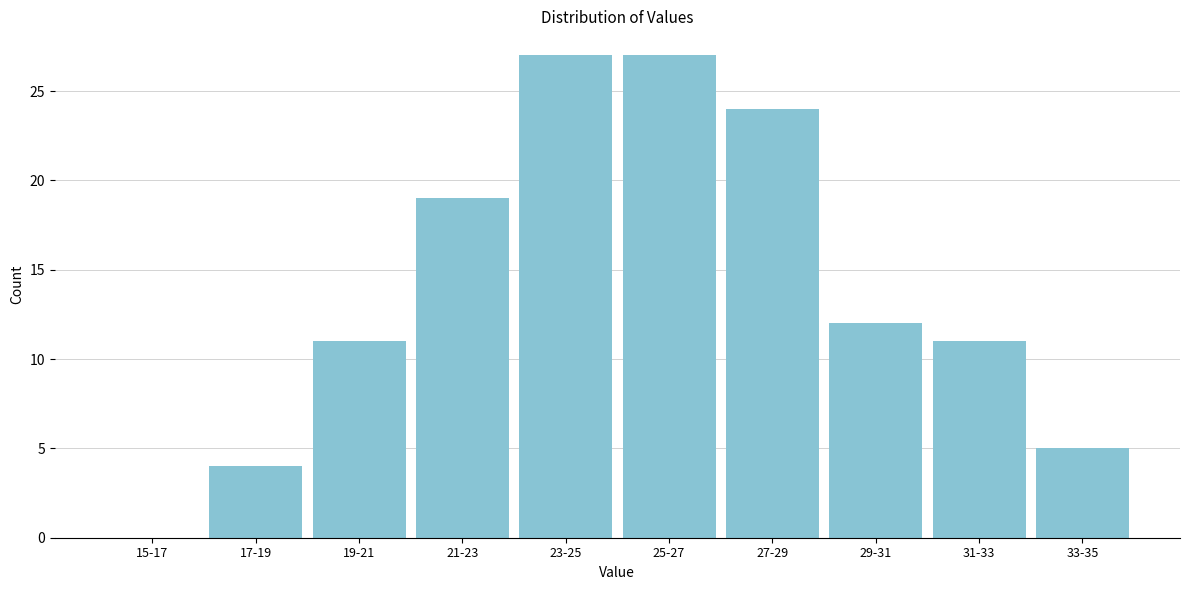

Reading left to right, transcribe all the data shown in this chart.

15-17=0	17-19=4	19-21=11	21-23=19	23-25=27	25-27=27	27-29=24	29-31=12	31-33=11	33-35=5